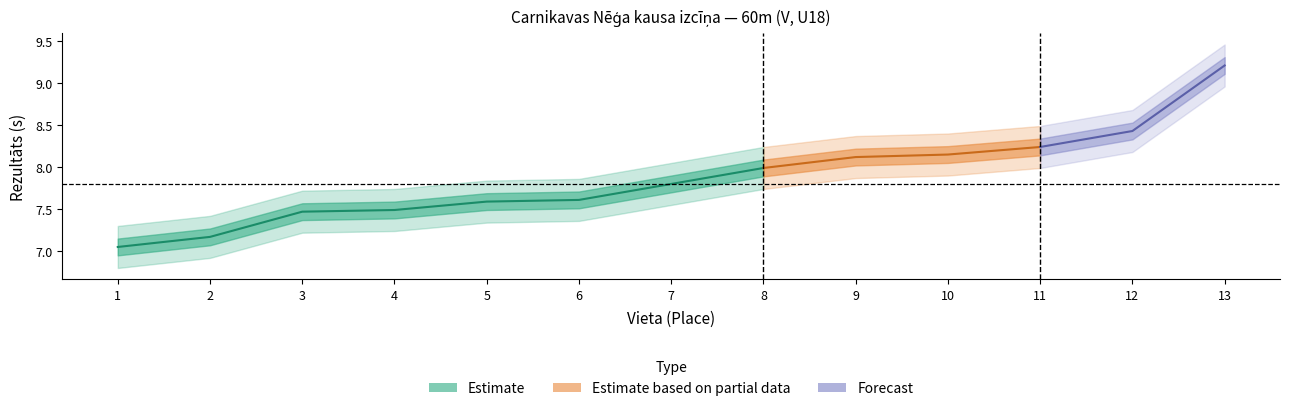

What is the average value of the Vieta series?

7.0